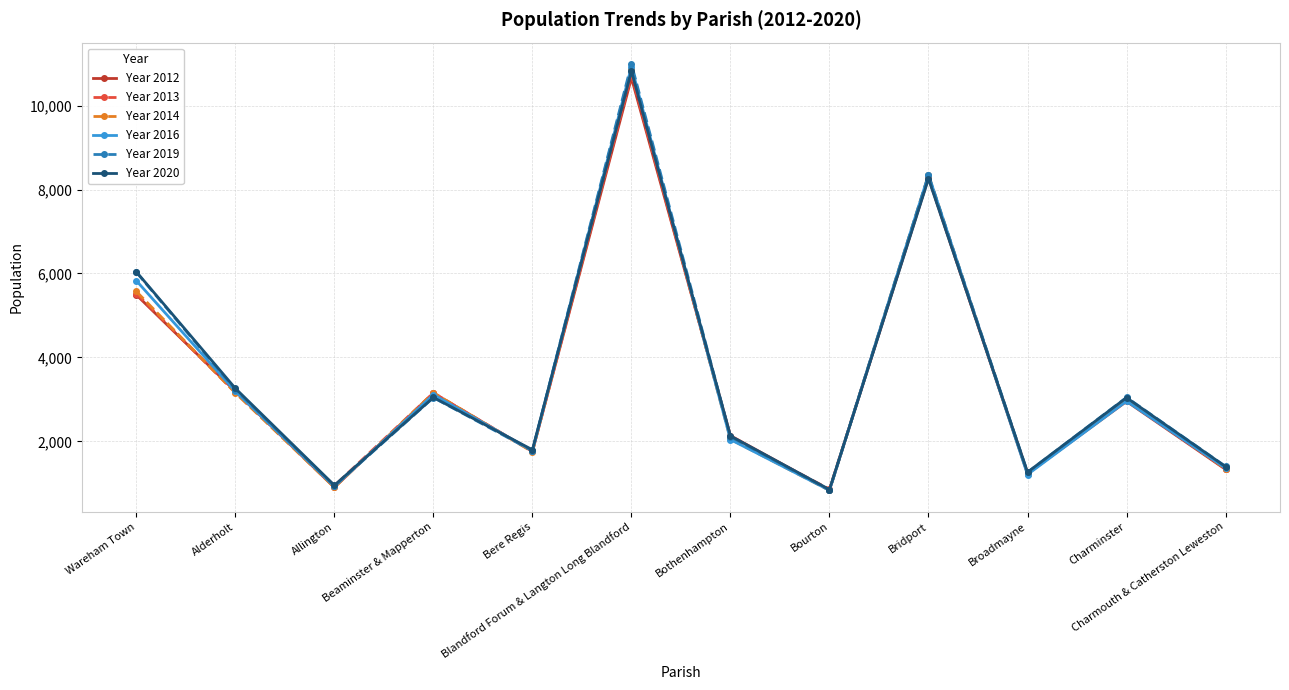

Where does the Year 2020 series first go above 3041?

Wareham Town